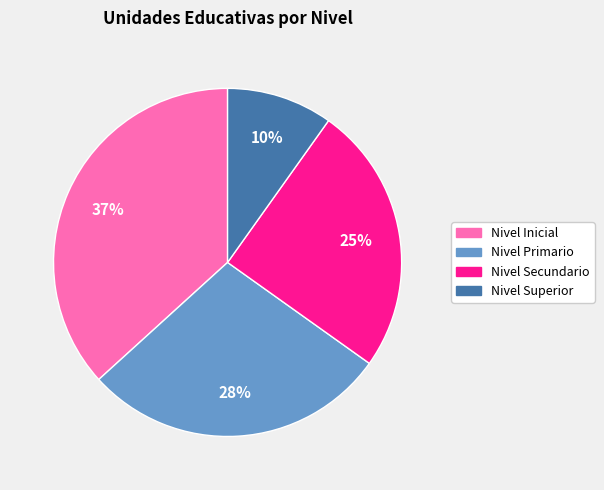

Do Nivel Secundario and Nivel Primario together represent more than half of the pie?

Yes